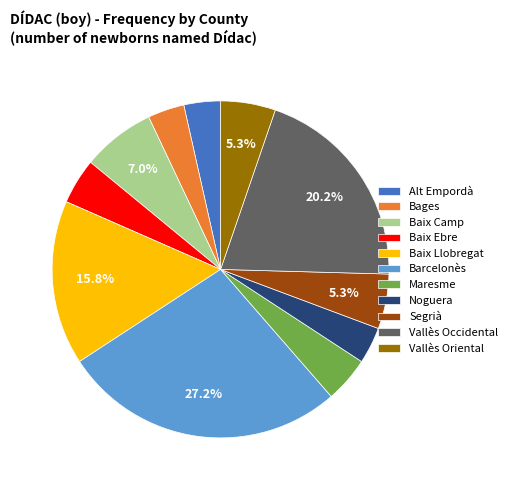

What is the largest slice in the pie chart?

Barcelonès